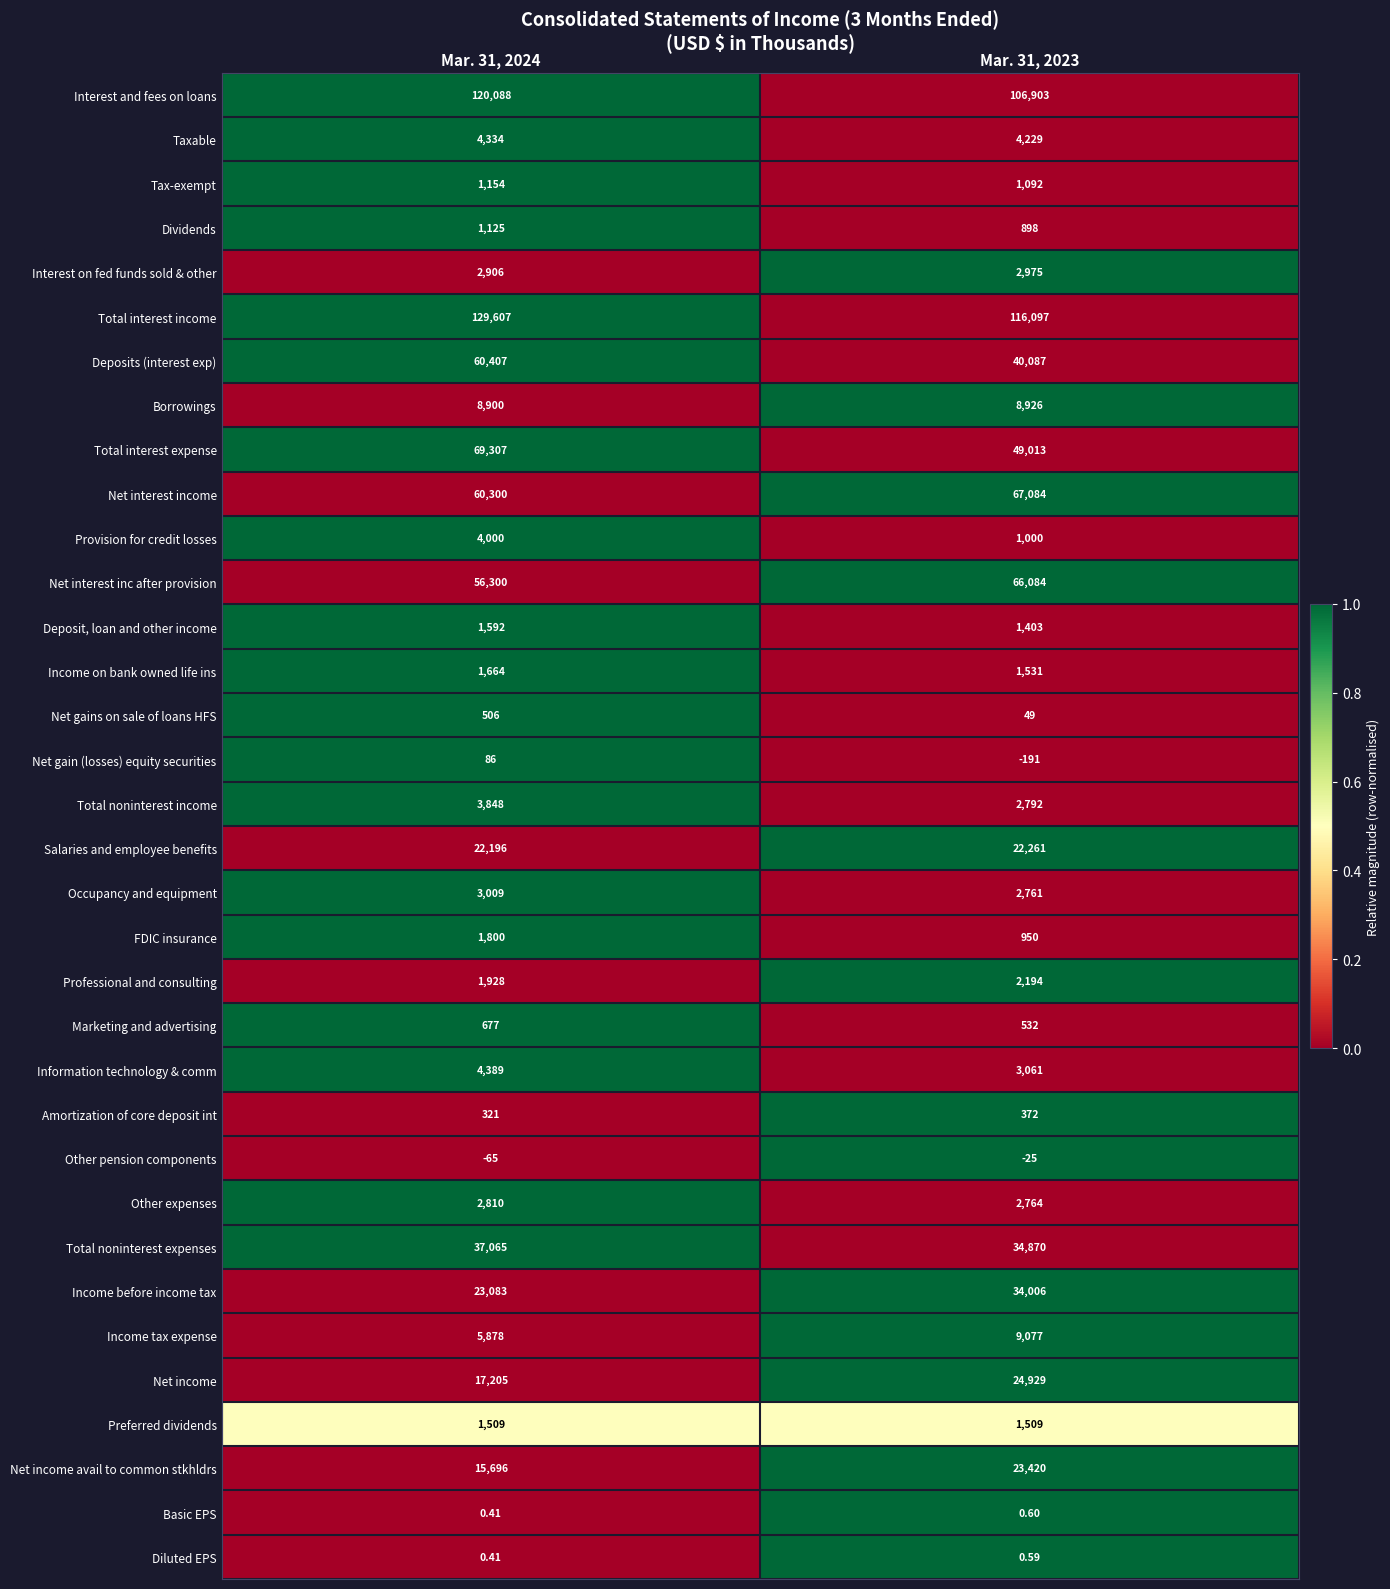

Which series changed the most between Mar. 31, 2024 and Mar. 31, 2023?

Deposits (interest exp)